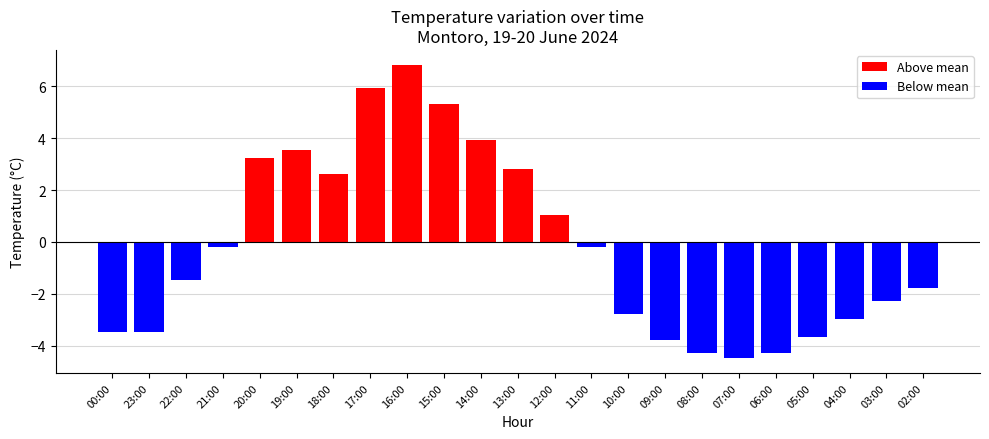

What is the difference between the maximum and minimum values?

11.3